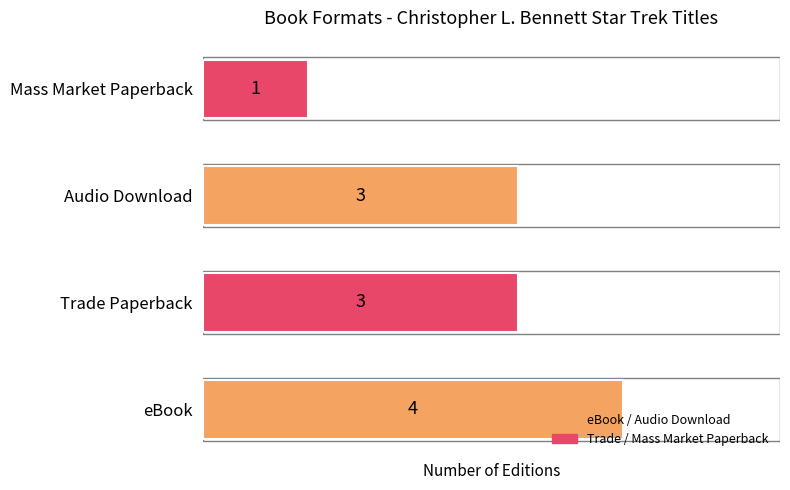

What is the approximate value at eBook?

4